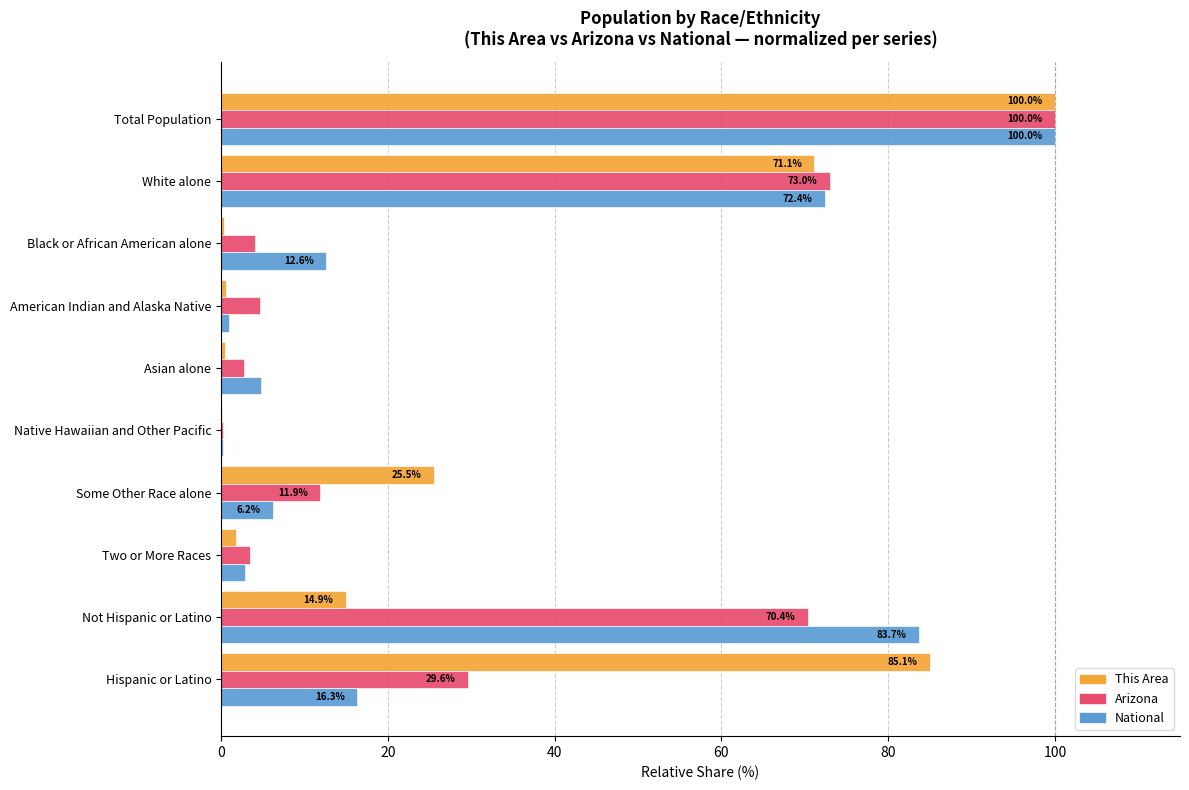

What is the sum of all This Area values?

300.0